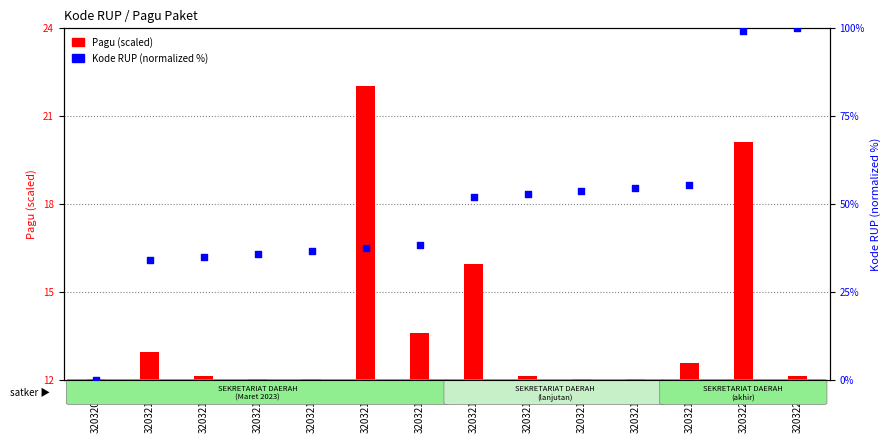

At which category is the sum across all series the highest?

32032203